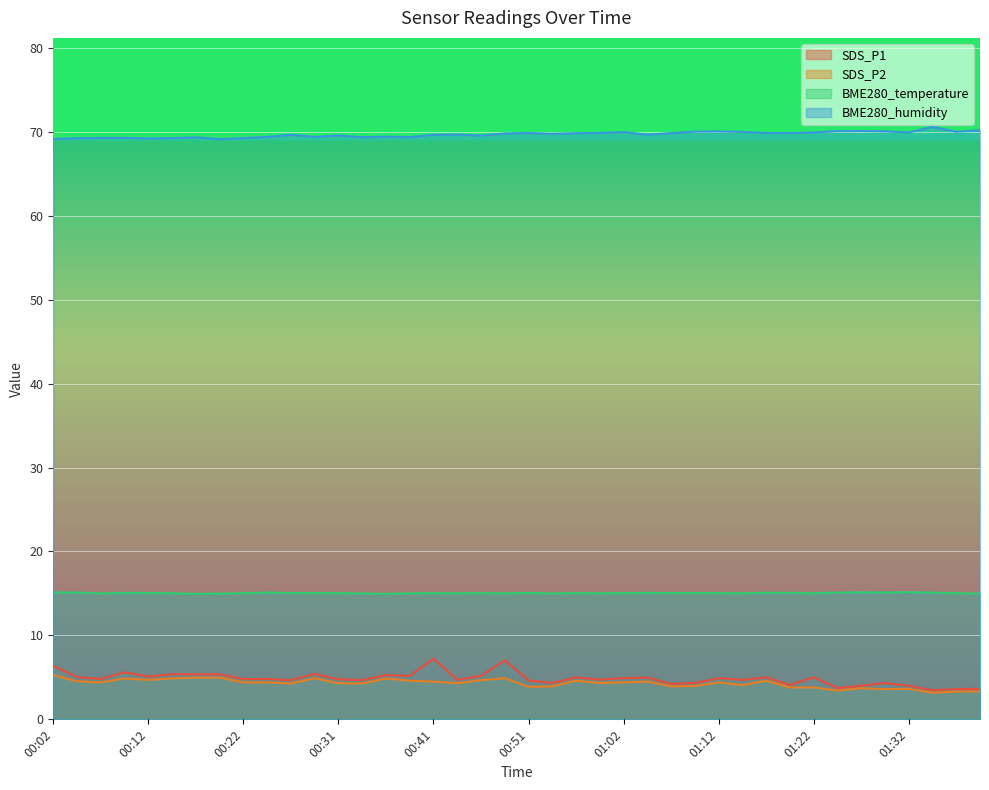

Between 00:09 and 01:19, which series saw the biggest shift?

SDS_P1